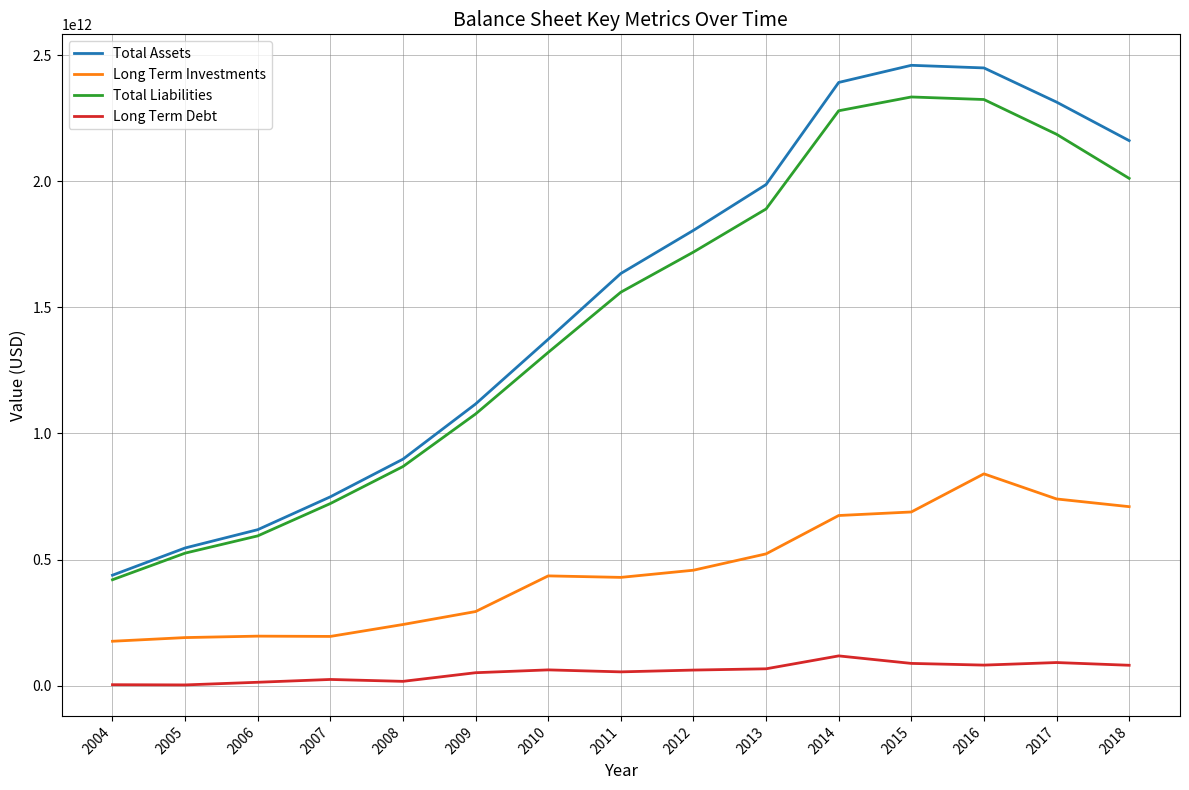

List the series in order of their peak value, lowest first.

Long Term Debt, Long Term Investments, Total Liabilities, Total Assets